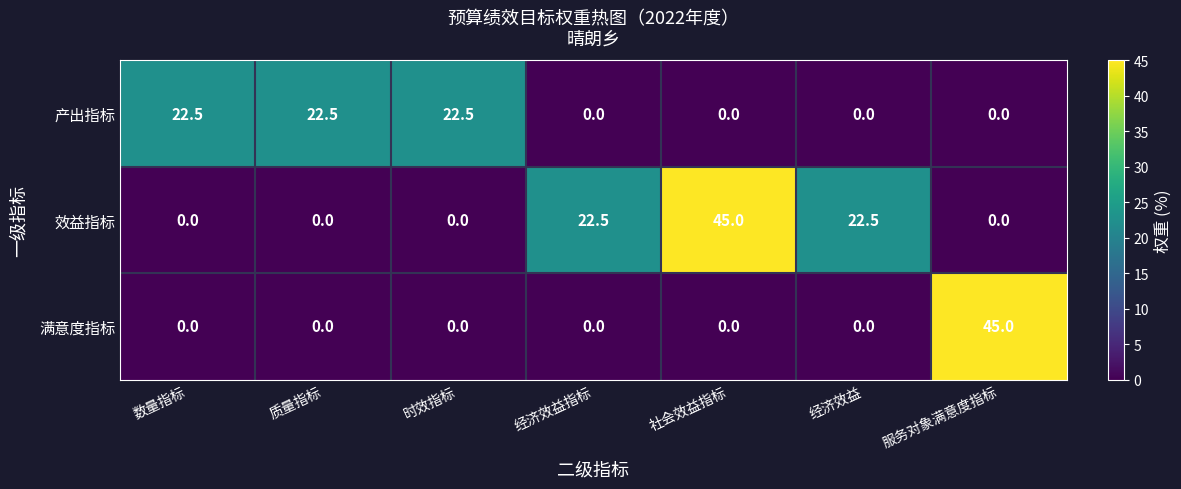

Which series changed the most between 数量指标 and 社会效益指标?

效益指标